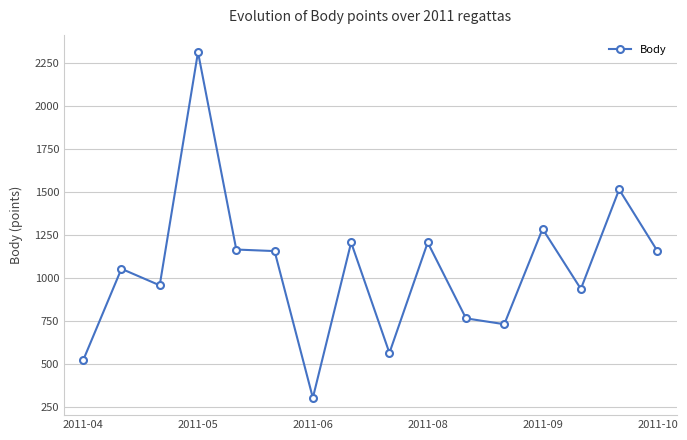

True or false: the data has more than 1 interior local peaks.

True